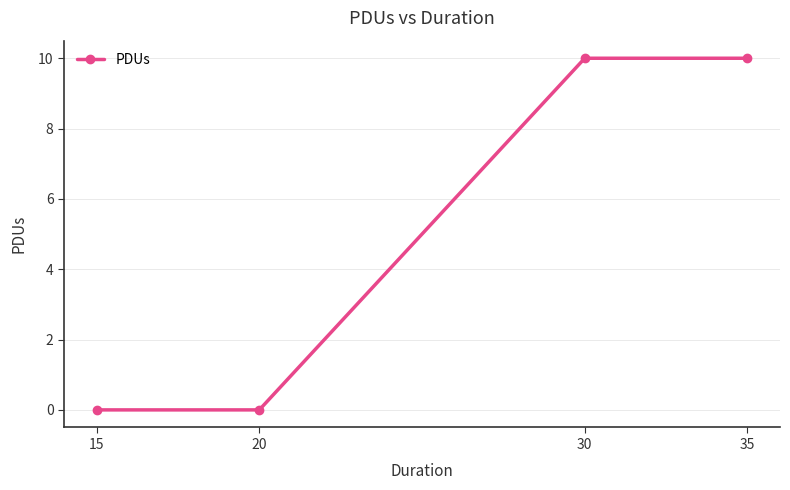

The chart shows a value of 0 at 15. True or false?

True